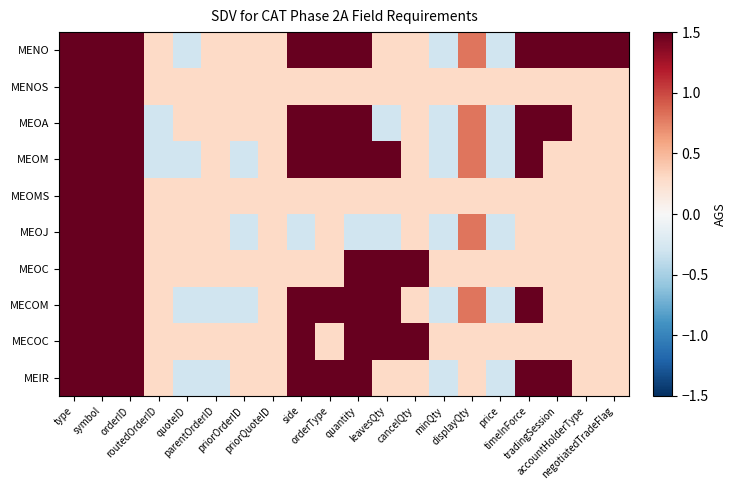

Between leavesQty and priorOrderID, which is larger?

leavesQty